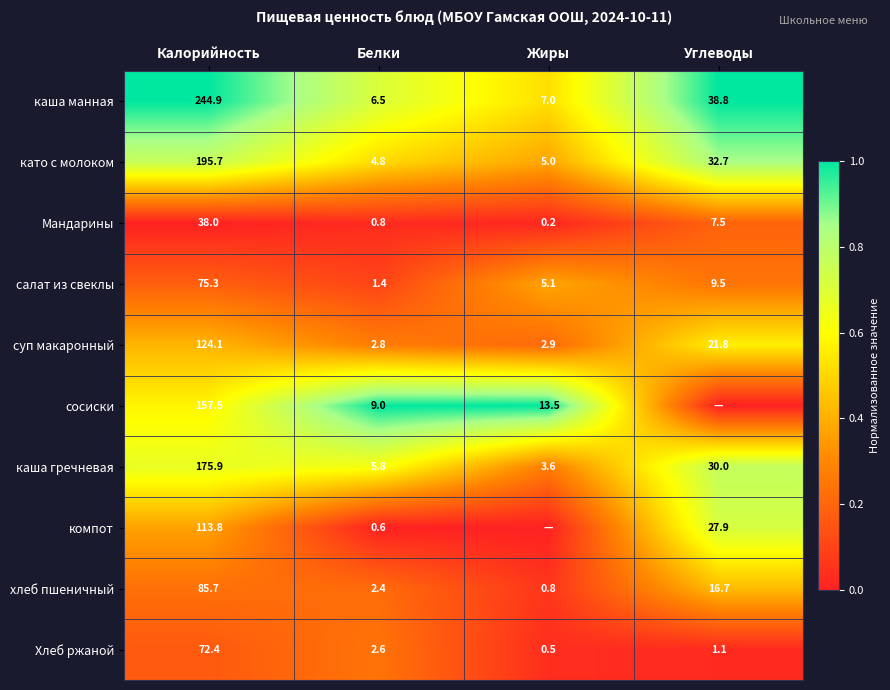

The value of салат из свеклы at Калорийность is 75.3. True or false?

True